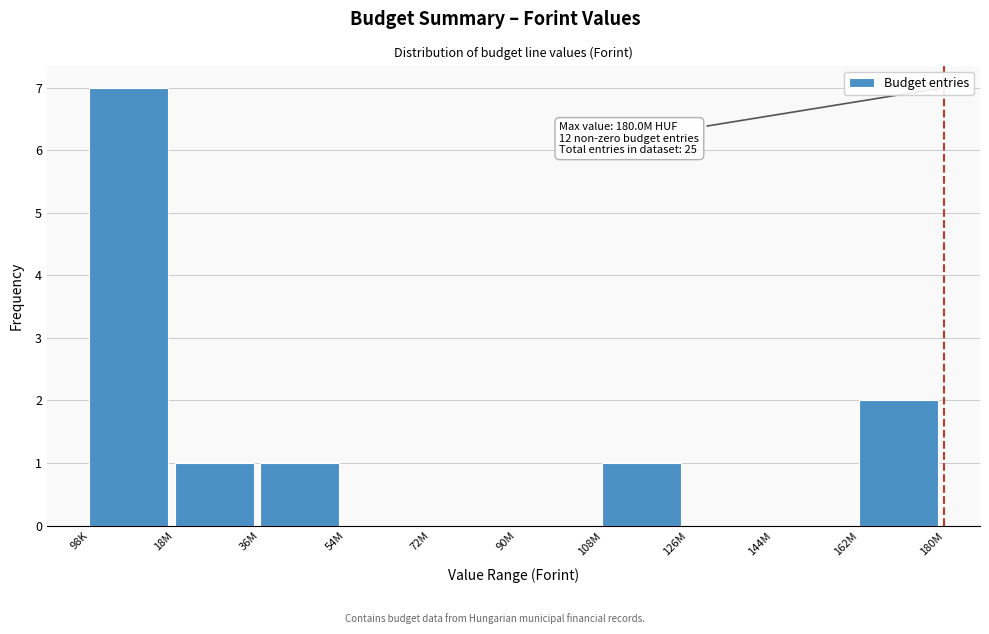

Reading left to right, list all the values displayed in this chart.

98K=7	18M=1	36M=1	54M=0	72M=0	90M=0	108M=1	126M=0	144M=0	162M=2